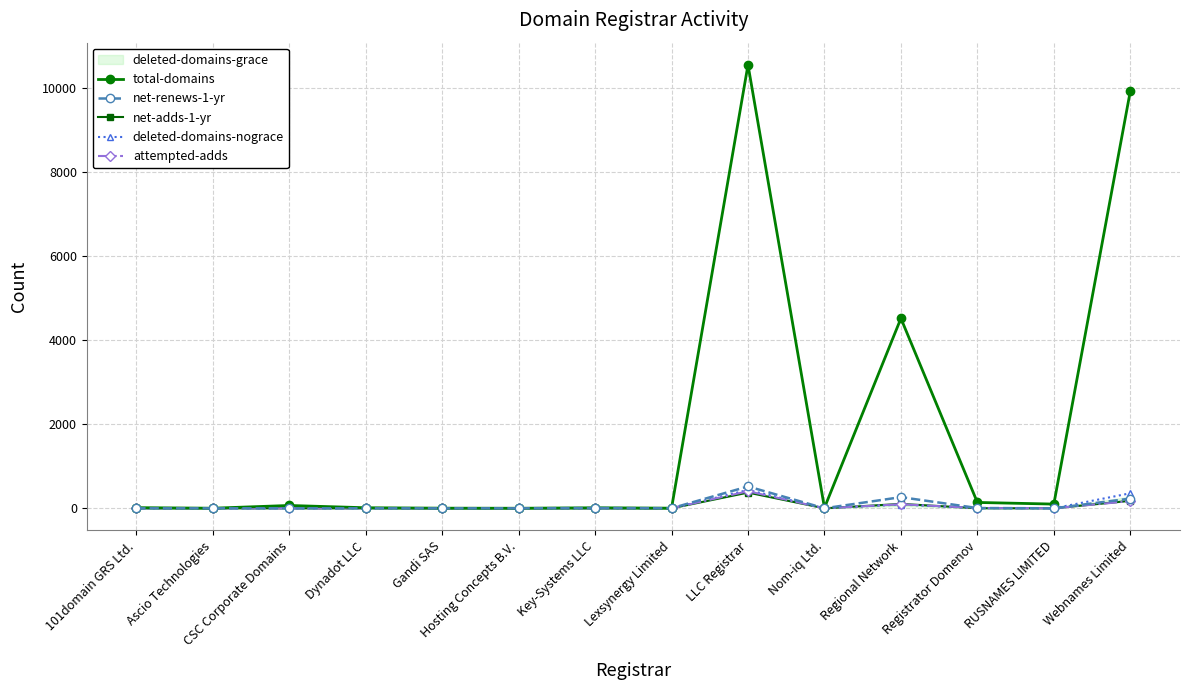

Is the value of net-adds-1-yr at Ascio Technologies greater than the value of net-renews-1-yr at LLC Registrar?

No